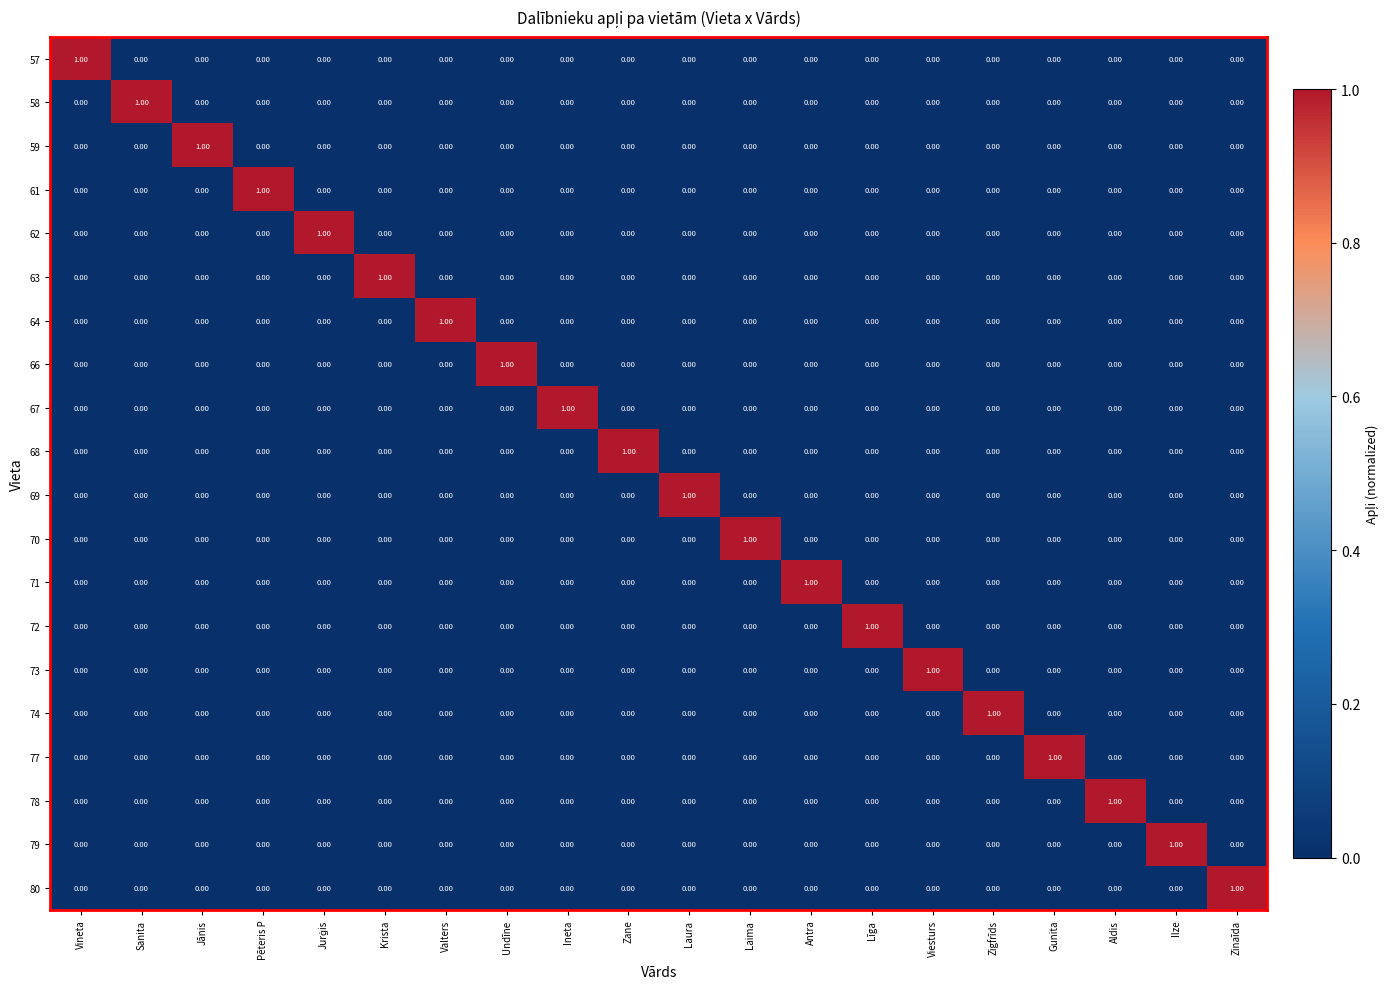

How many data points does each series have?

20